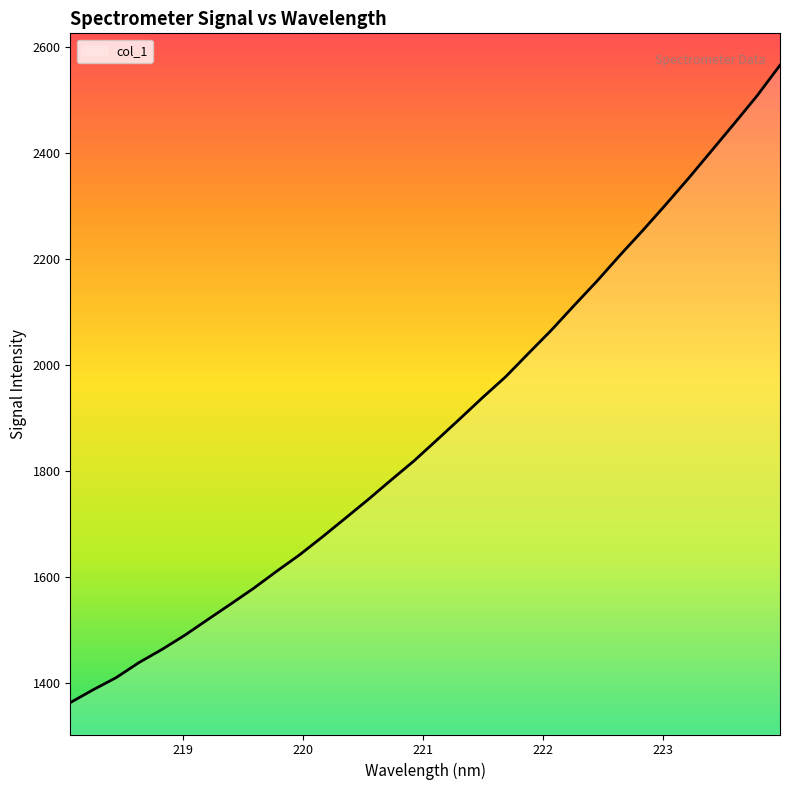

How many lines are shown in the chart?

1